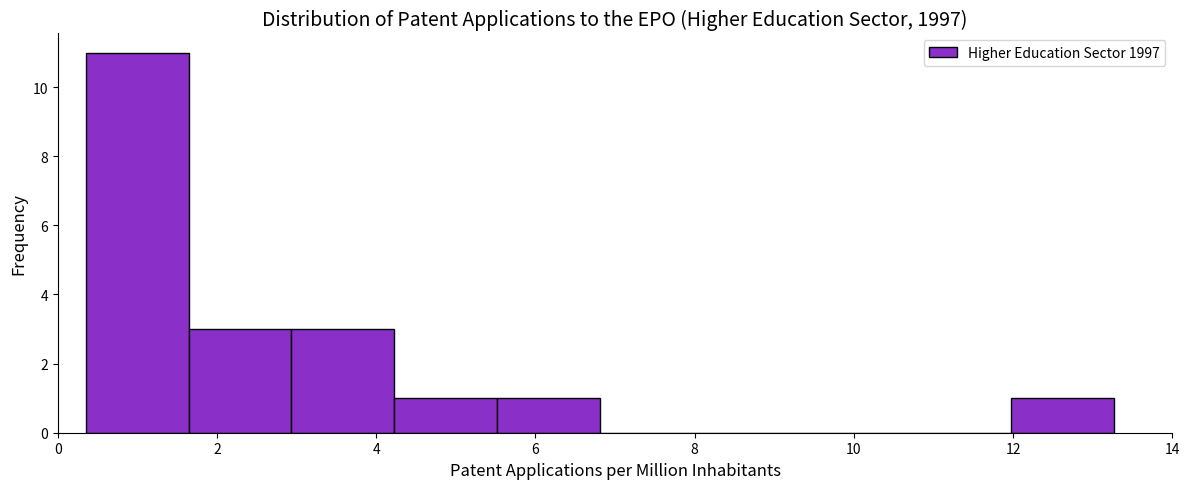

Reading left to right, transcribe this chart: for each bar, give the range it covers on the x-axis and its height. Neither the bar edges nor the heights are printed on the chart, so give them approximately, as read against the axes.

0.4 to 1.6: 11
1.6 to 3.0: 3
3.0 to 4.2: 3
4.2 to 5.6: 1
5.6 to 6.8: 1
6.8 to 8.2: 0
8.2 to 9.4: 0
9.4 to 10.6: 0
10.6 to 12.0: 0
12.0 to 13.2: 1